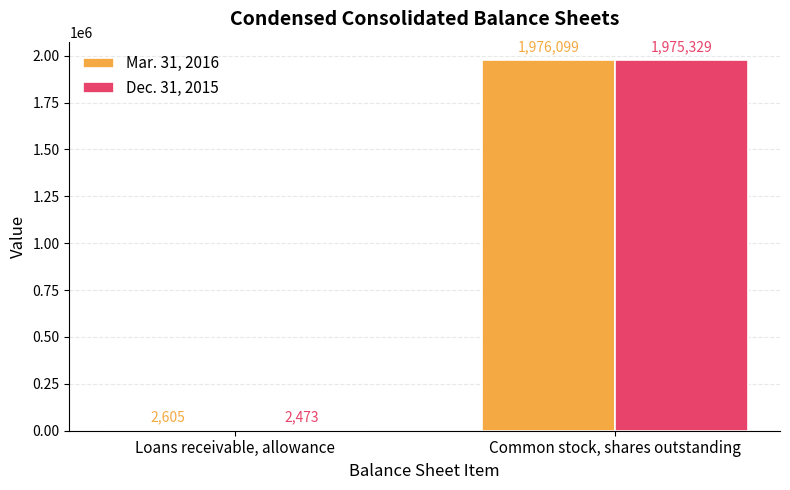

True or false: Mar. 31, 2016 has a value of 1976099 at Common stock, shares outstanding.

True